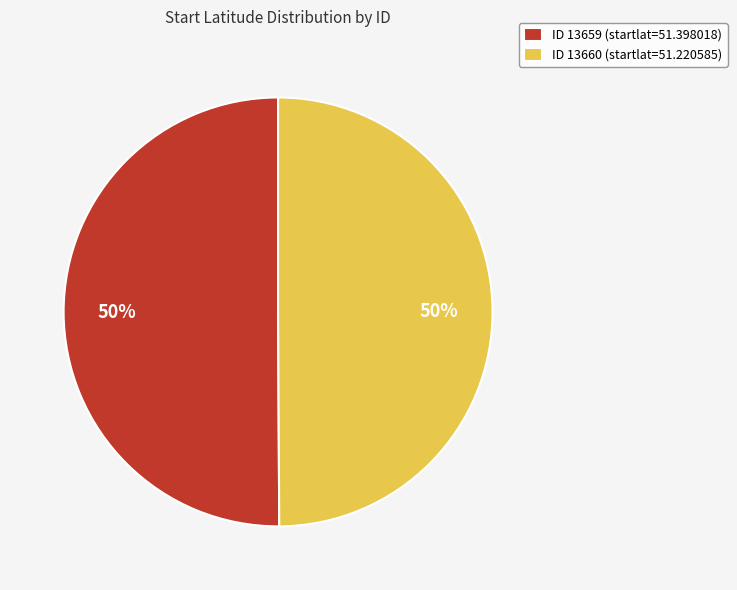

What is the ratio of the value at ID 13660 (startlat=51.220585) to the value at ID 13659 (startlat=51.398018)?

1.0